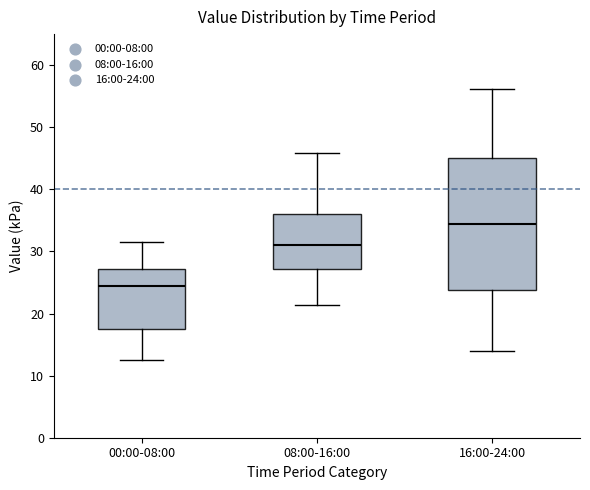

Reading left to right, transcribe this box plot: for each box, give where its median line is, the range the box spans, and where its two whiskers end, as read against the y-axis. The values are not printed on the chart, so give them approximately, as read against the axis.

00:00-08:00: median 24, box 18 to 27, whiskers 13 to 32
08:00-16:00: median 31, box 27 to 36, whiskers 21 to 46
16:00-24:00: median 34, box 24 to 45, whiskers 14 to 56